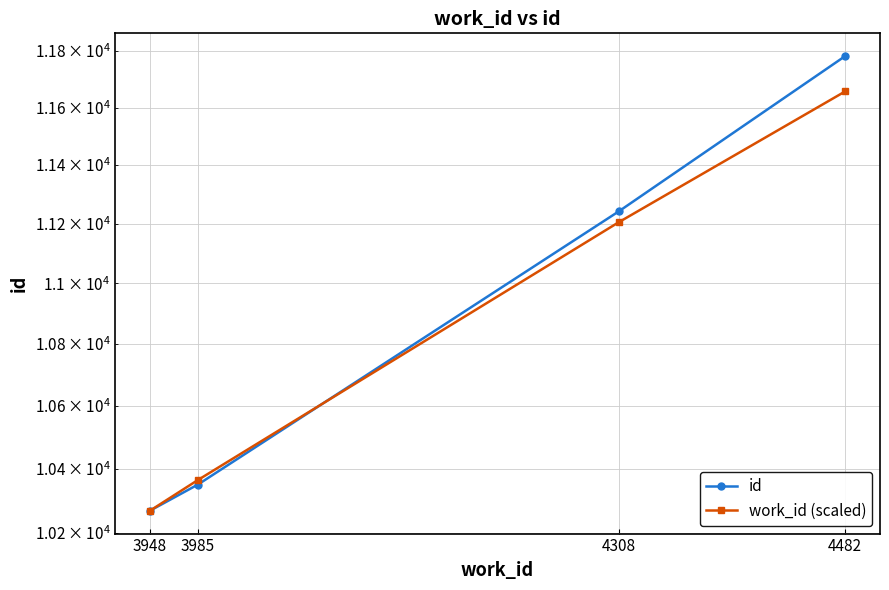

How many distinct data groups are displayed?

2